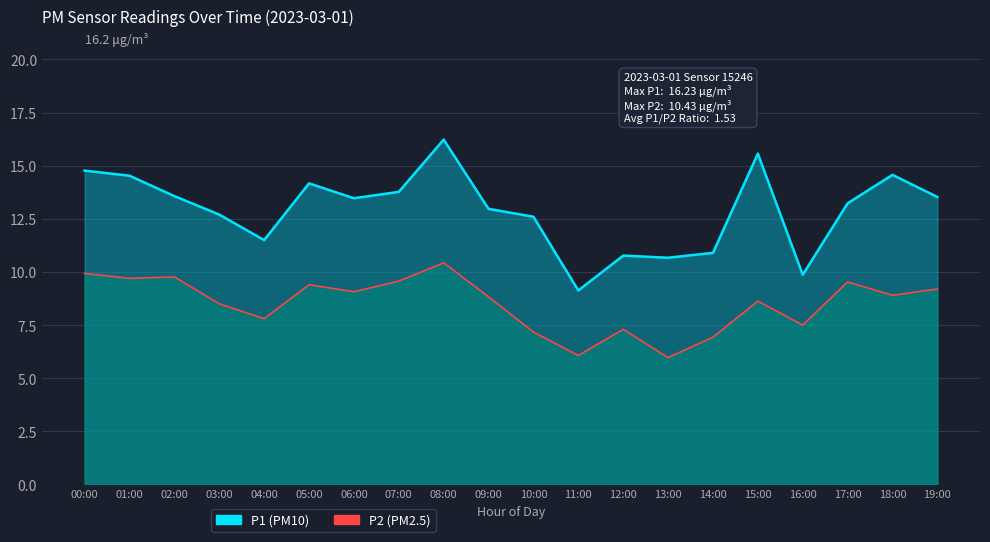

Is the value of P1 at 13:00 greater than the value of P2 at 18:00?

Yes